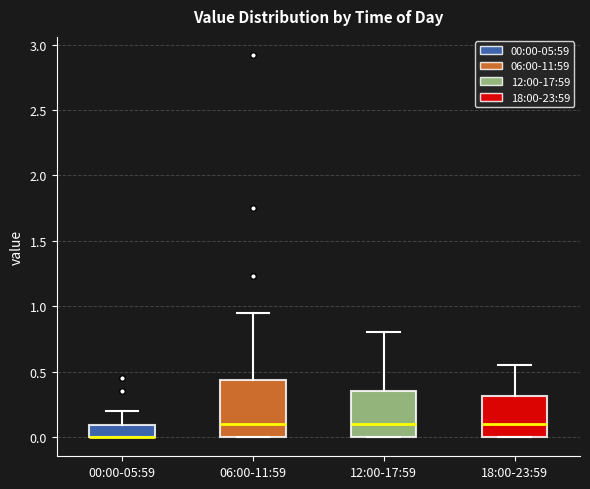

Where is the lower edge of the box for 00:00-05:59 on the y-axis? The values are not printed on the chart, so give them approximately, as read against the axis.

0.00